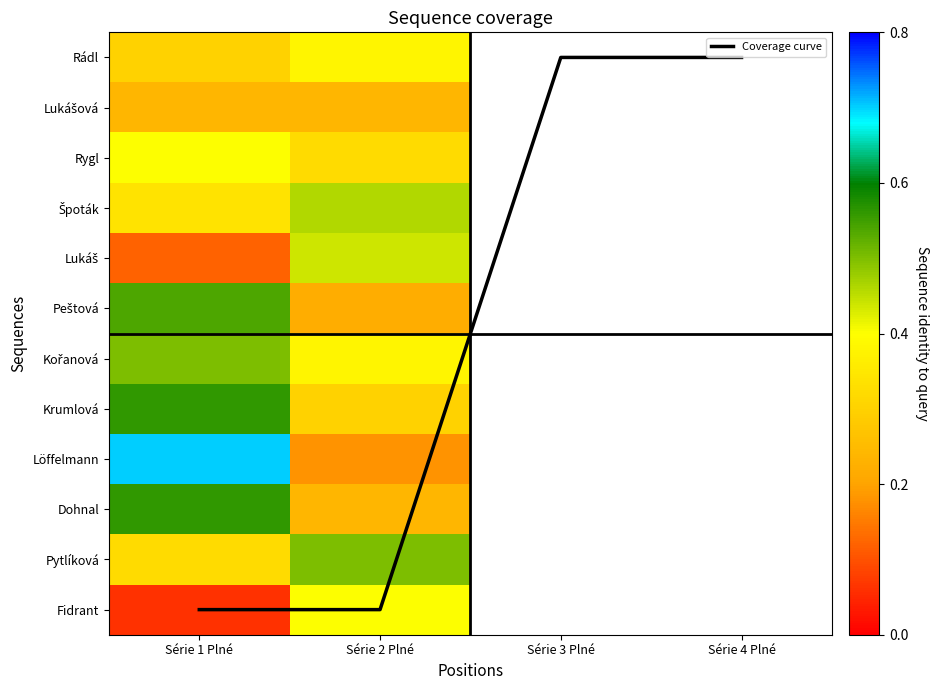

Is the value of Krumlová at Série 2 Plné greater than the value of Lukáš at Série 1 Plné?

Yes